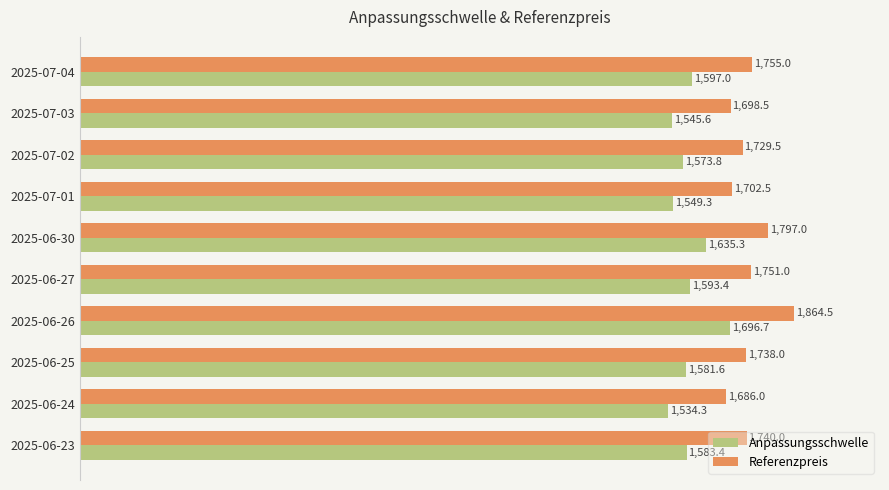

What is the greatest value displayed?

1864.5